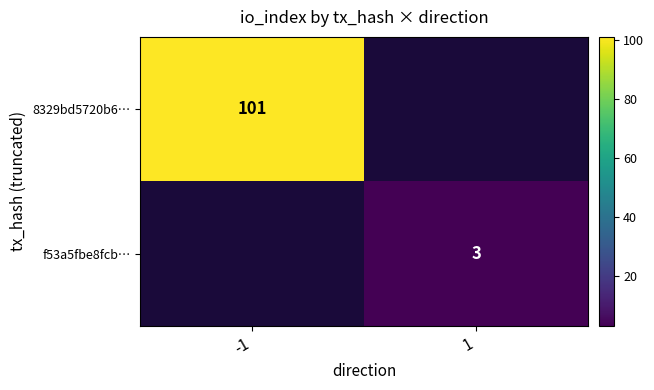

True or false: f53a5fbe8fcb… has a value of 1 at 1.

False